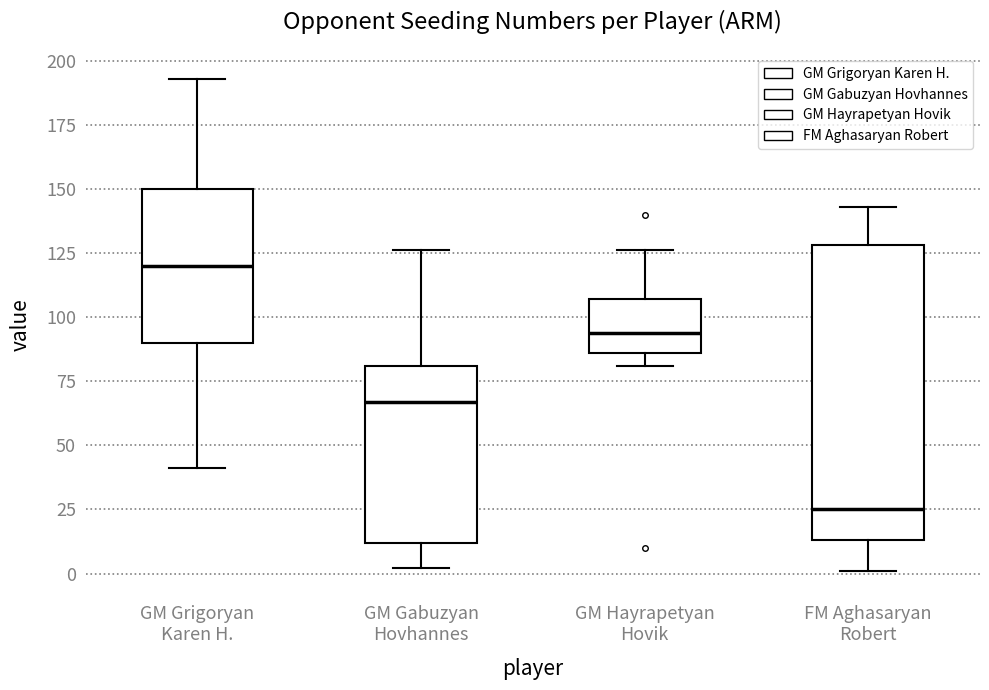

Where does the median line of the box for GM Hayrapetyan Hovik sit on the y-axis? The values are not printed on the chart, so give them approximately, as read against the axis.

95